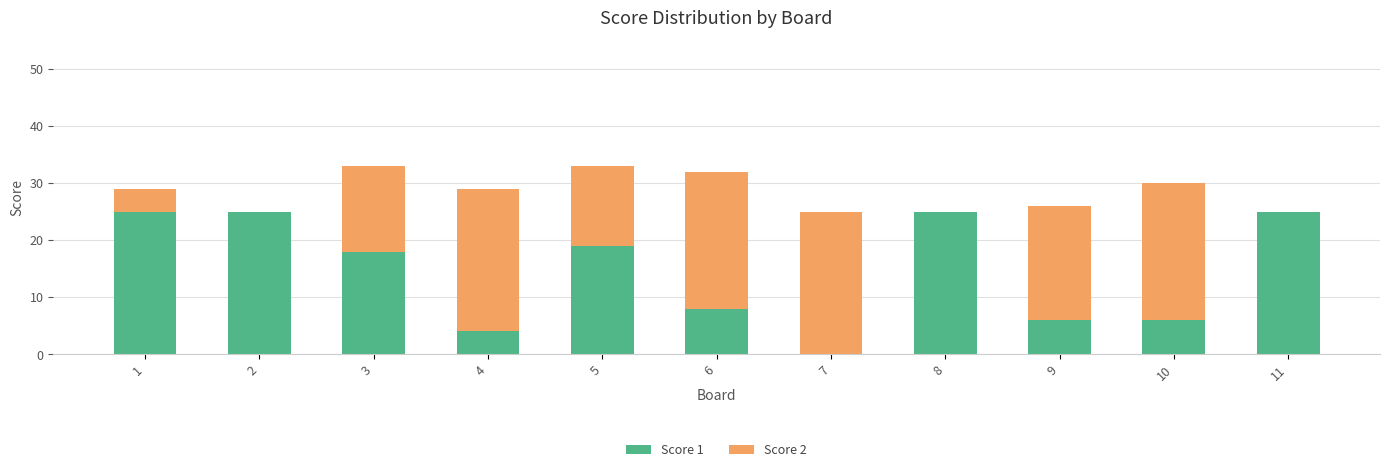

Reading left to right, list the values for the Score 1 series.

1=25	2=25	3=18	4=4	5=19	6=8	7=0	8=25	9=6	10=6	11=25